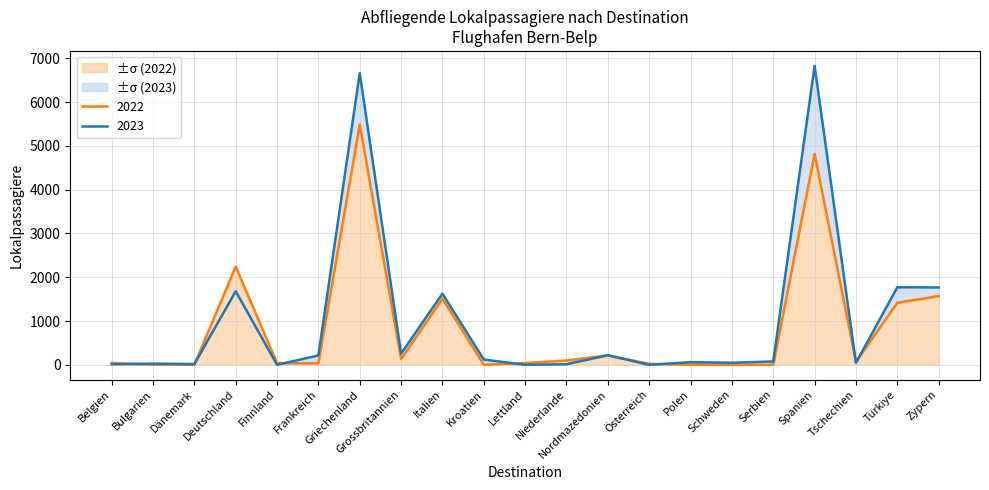

Where do 2022 and 2023 first cross each other?

Belgien and Bulgarien